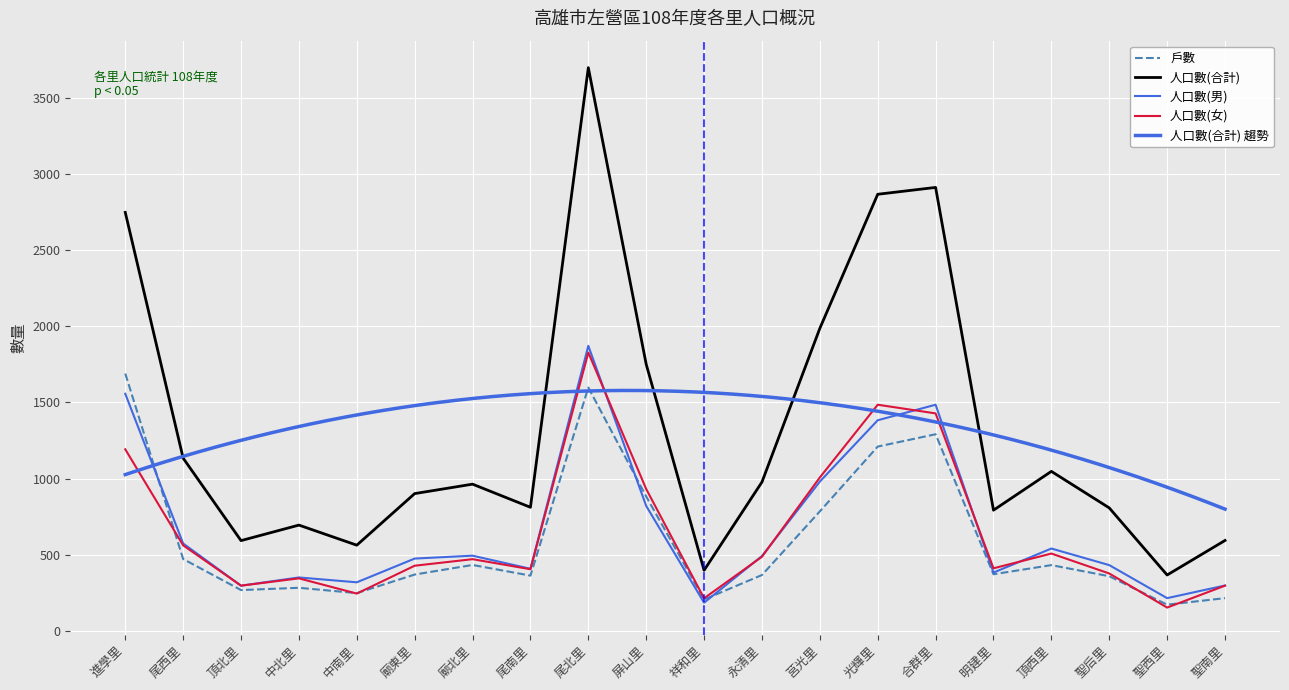

What position from the right is 尾西里?

19